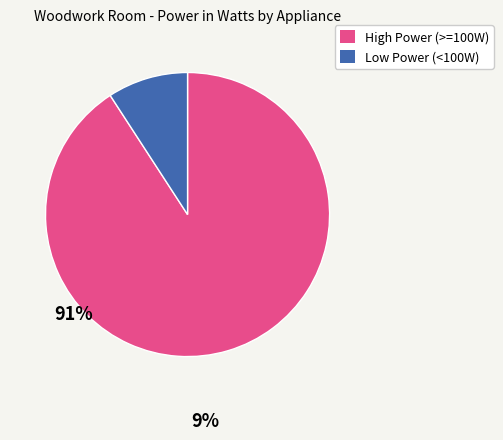

Does any single category account for the majority?

Yes